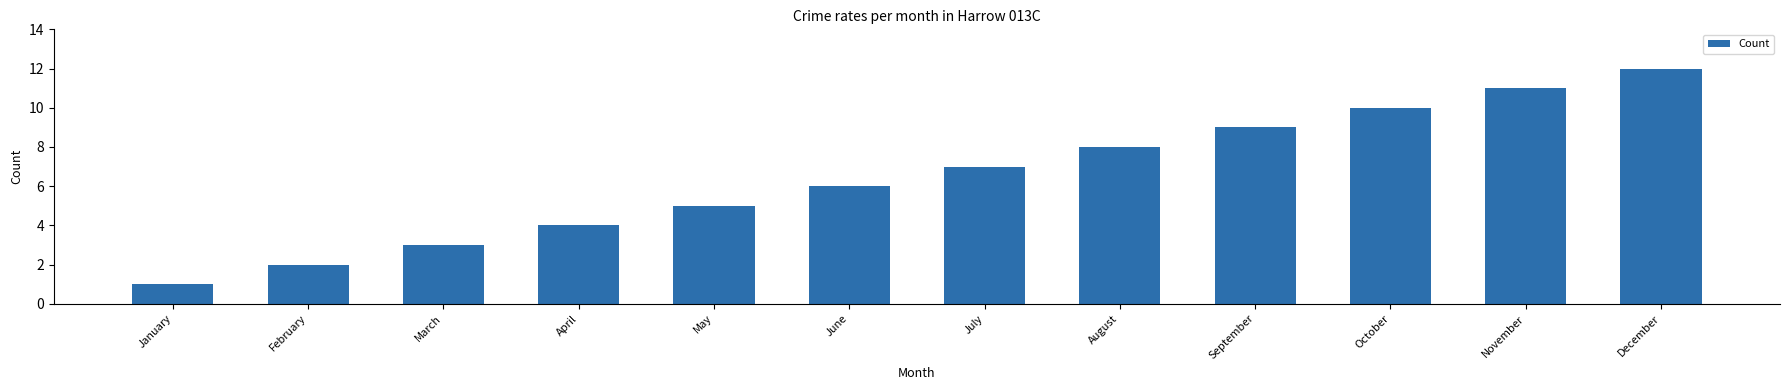

Rank the categories by value from lowest to highest.

January, February, March, April, May, June, July, August, September, October, November, December